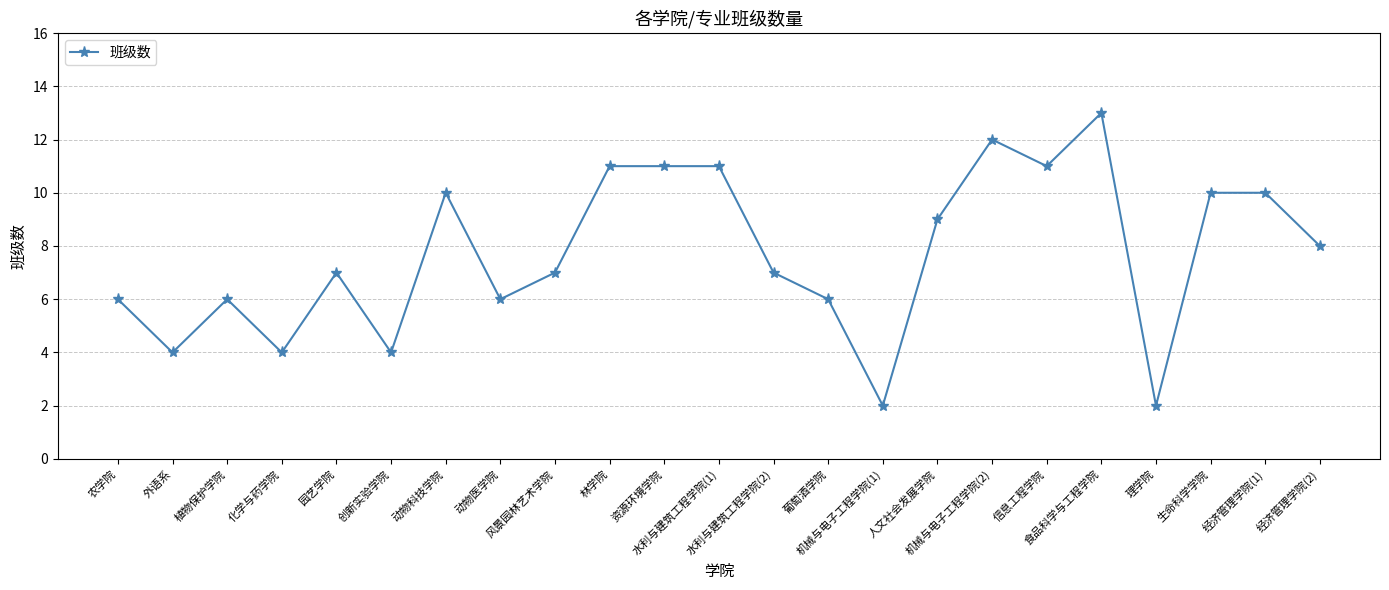

How many distinct data groups are displayed?

1